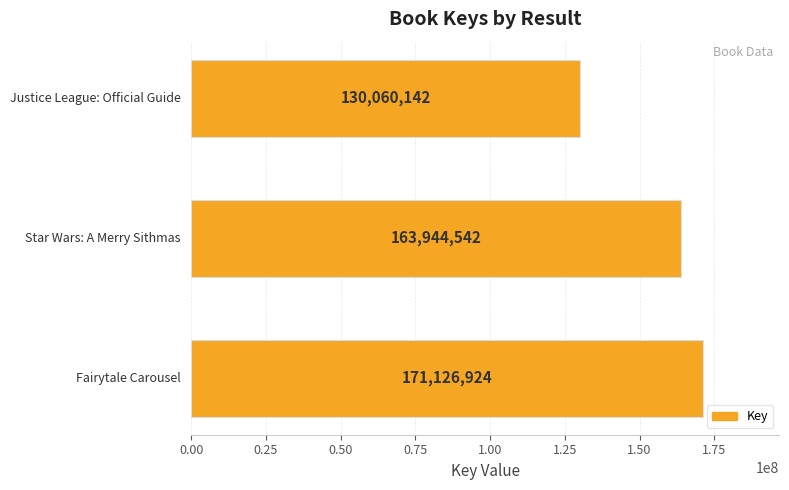

What is the sum of all values?

465131608